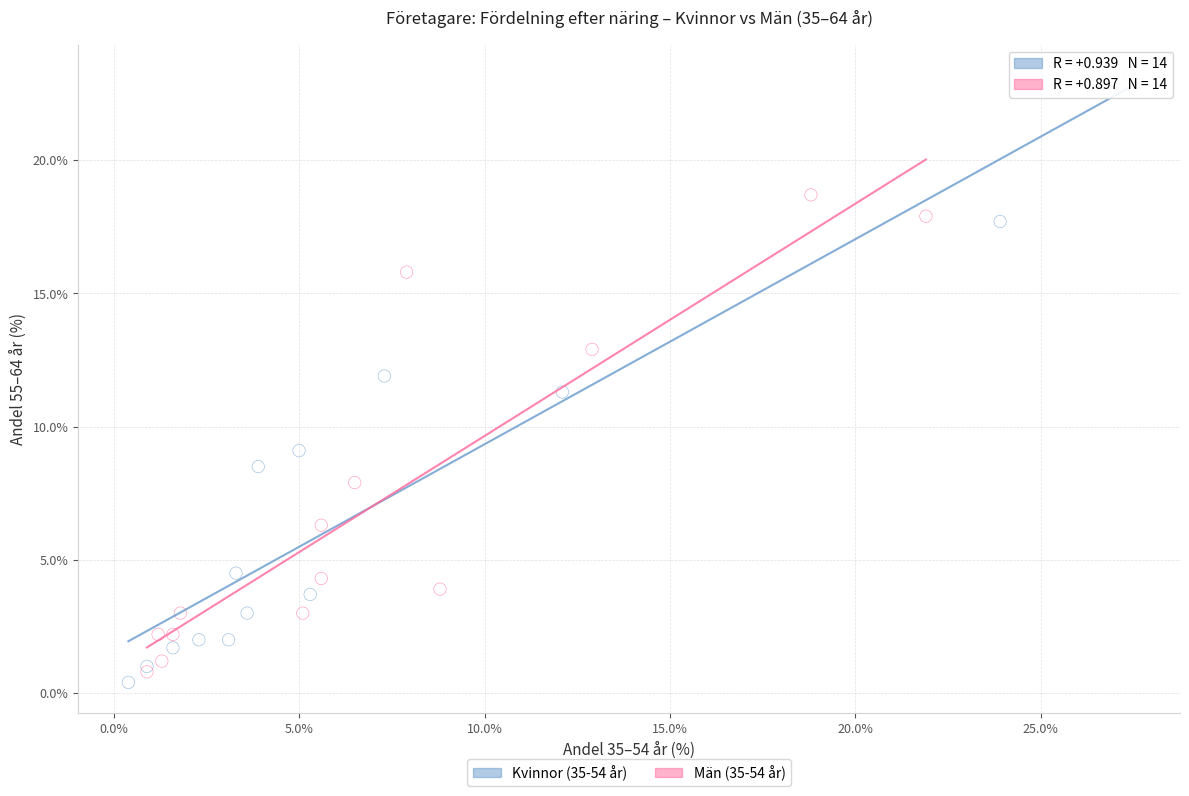

Which series reaches the maximum Y coordinate?

Kvinnor (35-54 år)